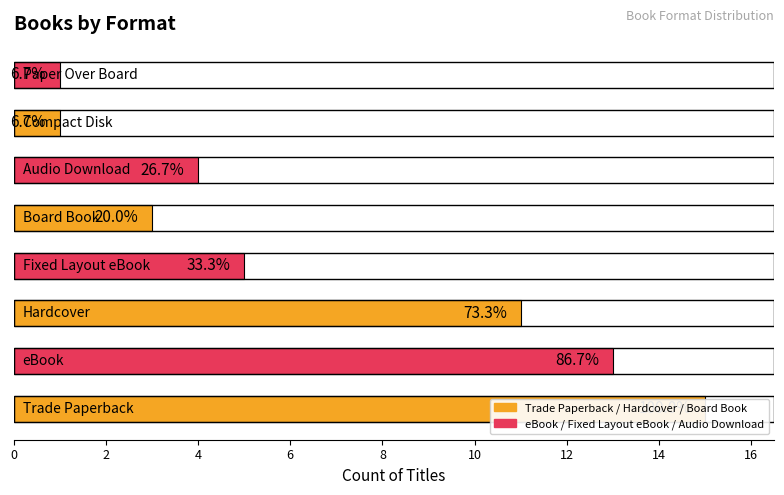

What is the sum of the values at 12 and 8?

4